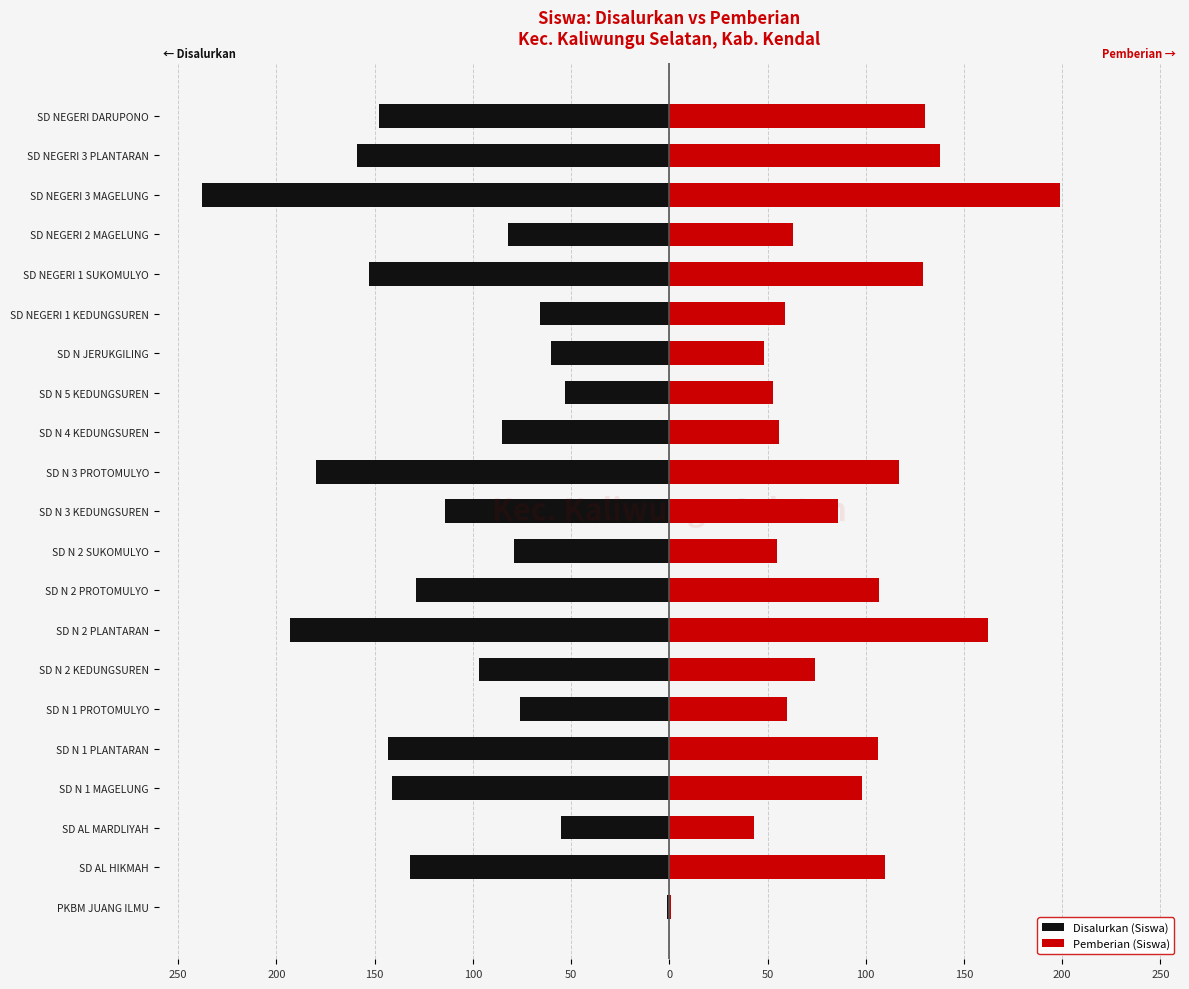

Is the value of Disalurkan (Siswa) at SD NEGERI 3 MAGELUNG greater than the value of Pemberian (Siswa) at SD N 2 SUKOMULYO?

No